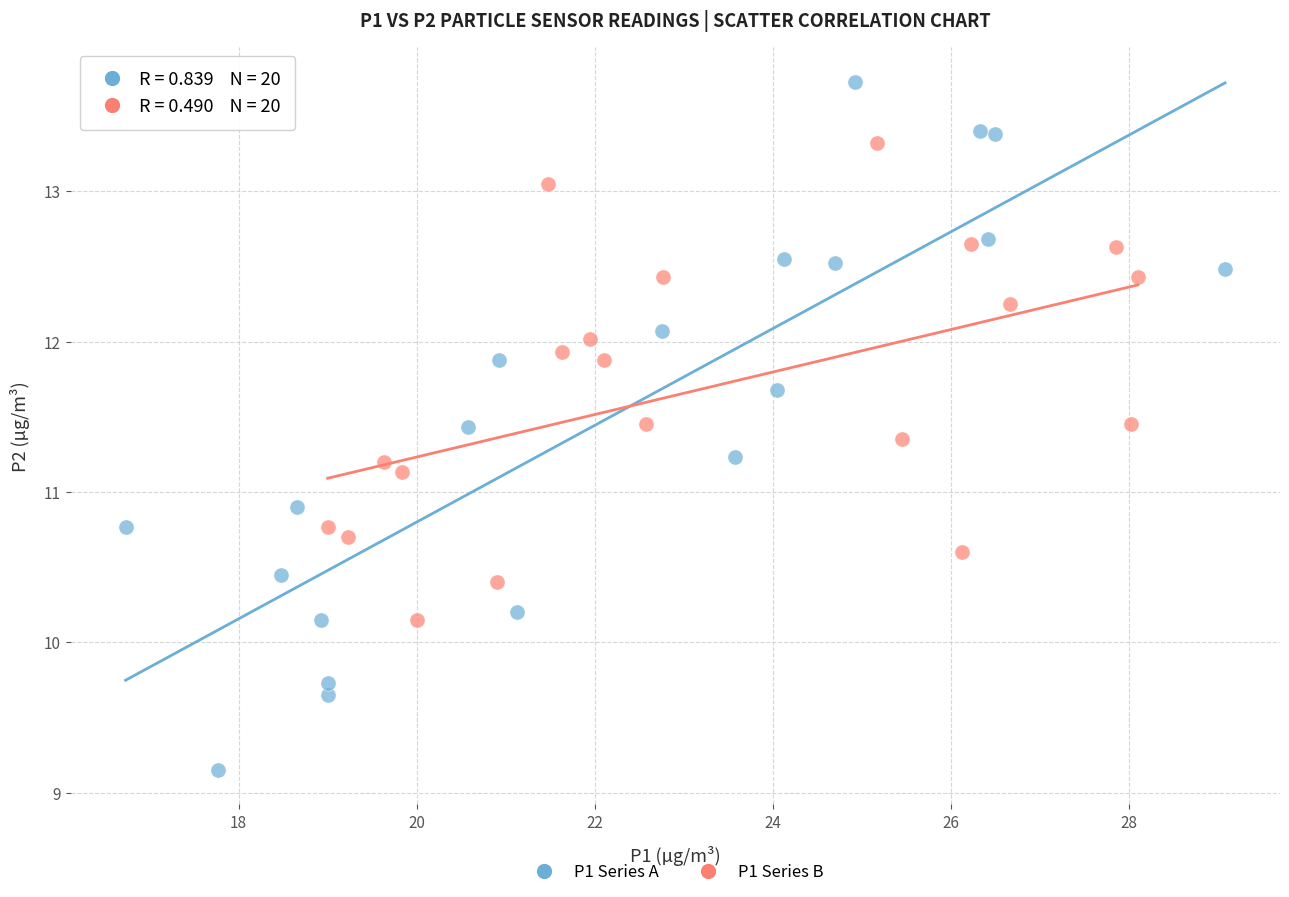

Which series reaches the minimum Y coordinate?

P1 Series A